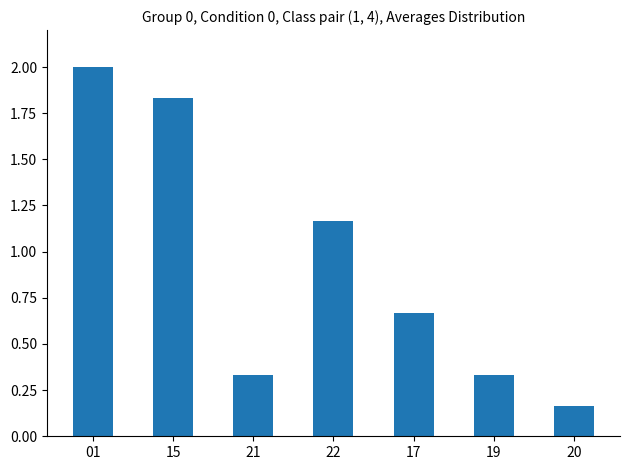

Where is the data nearest to the value 1?

22